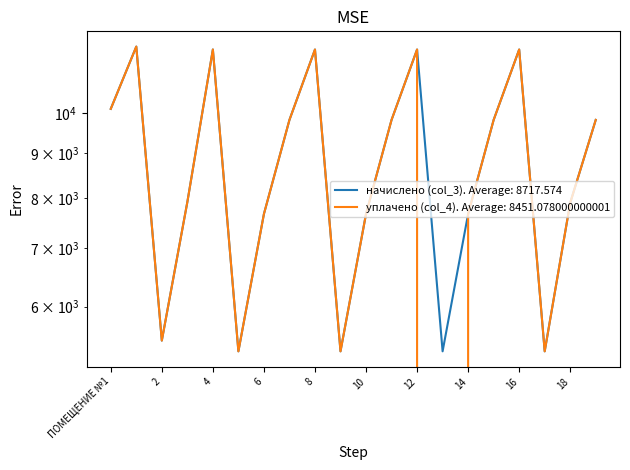

The уплачено (col_4) series shows 16180.1 at 4. True or false?

False